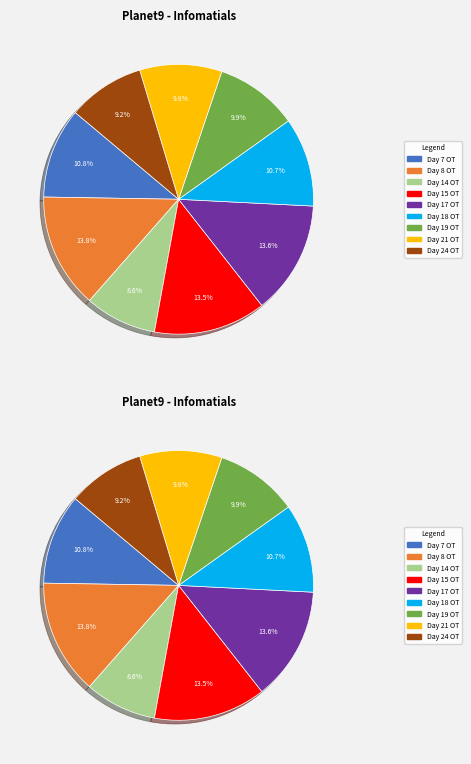

Between Day 18 OT and Day 14 OT, which is larger?

Day 18 OT